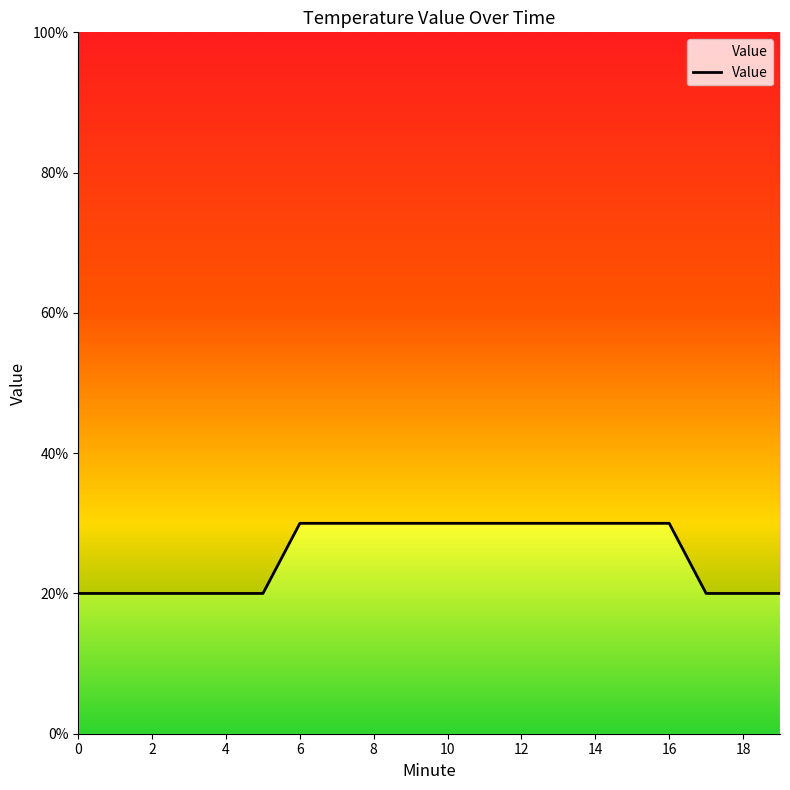

At which category does the chart reach its peak across all series?

6